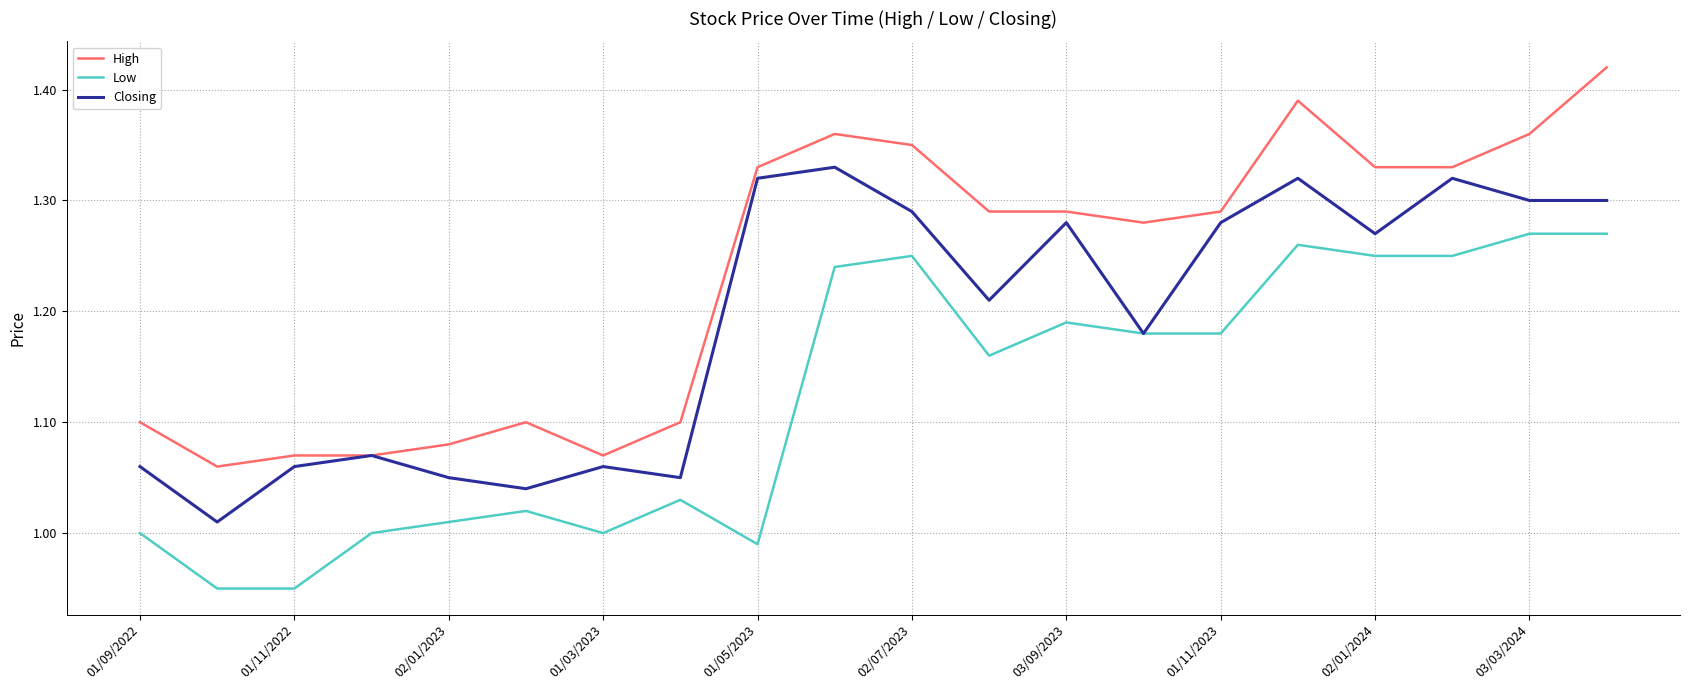

Which series has the largest total across all categories?

High